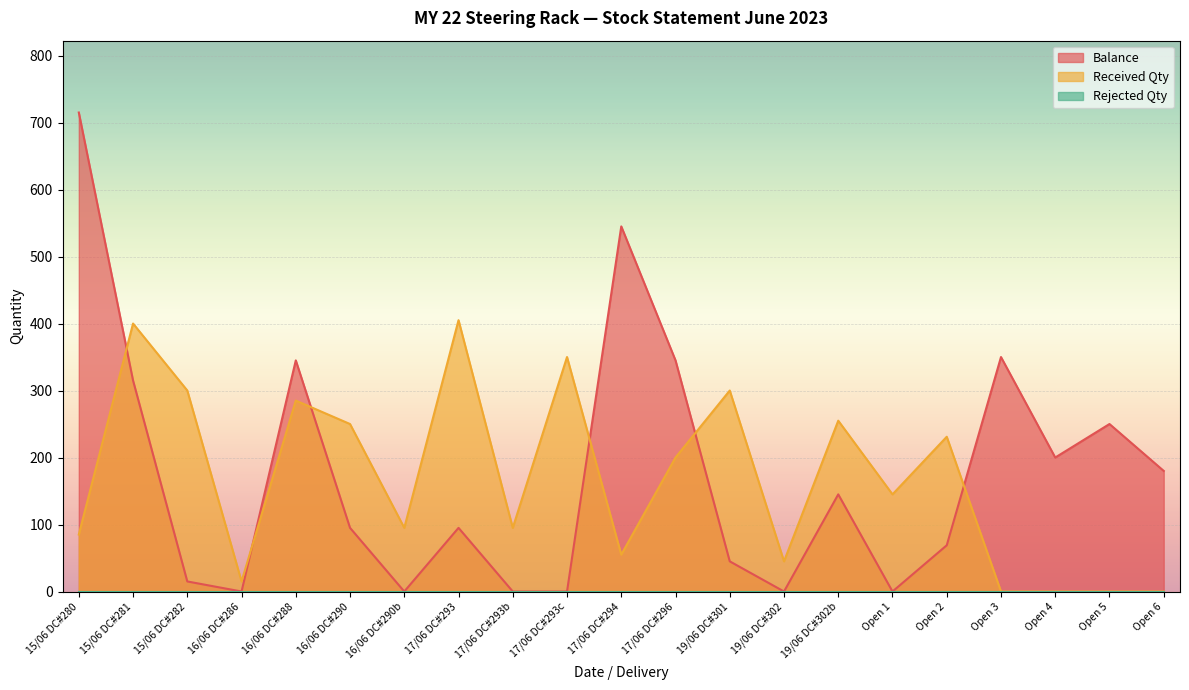

Between 15/06 DC#281 and 16/06 DC#290b, which series saw the biggest shift?

Balance